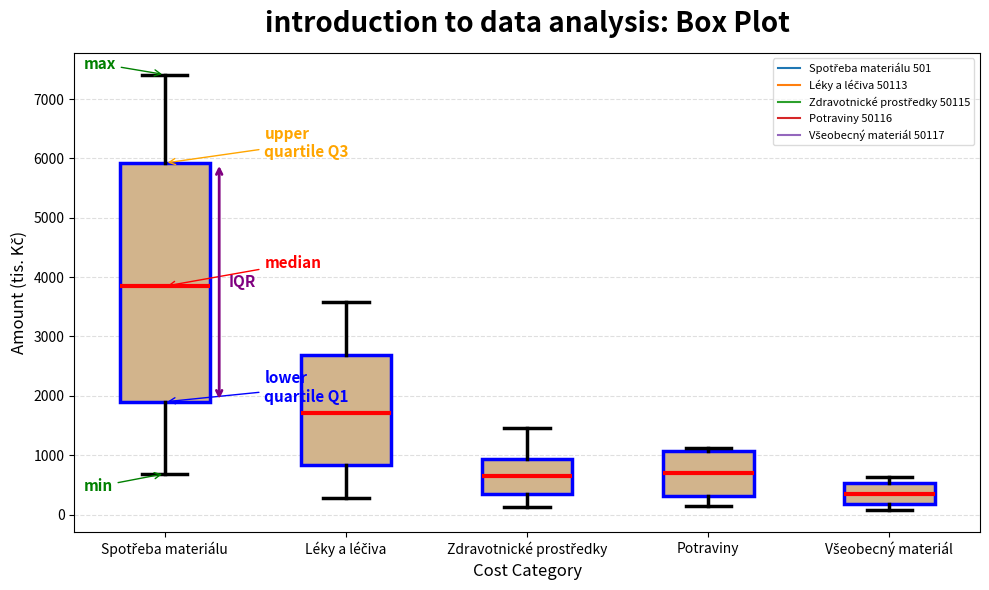

Which box's median line is the lowest?

Všeobecný materiál